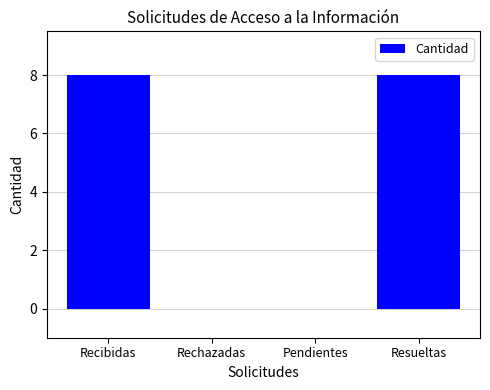

True or false: the data shows -5 at Rechazadas.

False